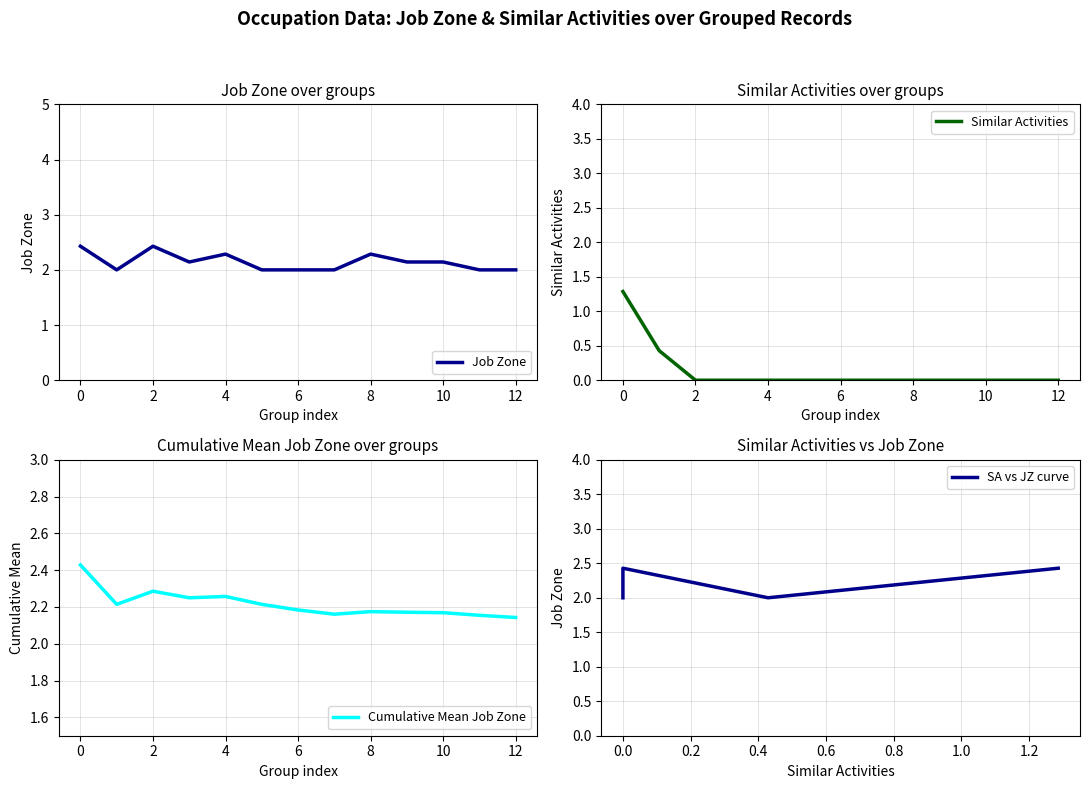

Which series has the largest range (max minus min)?

Similar Activities